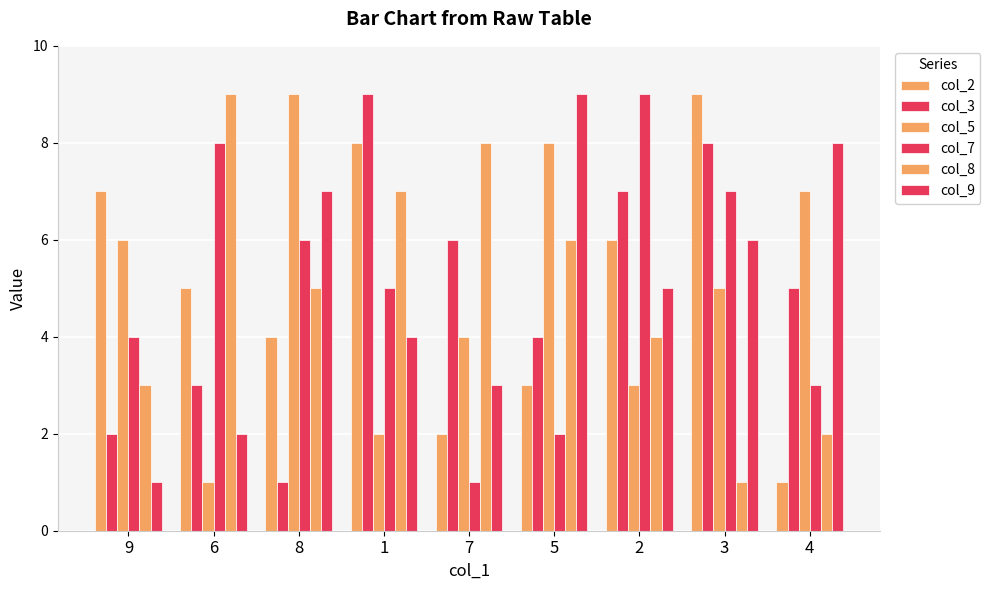

At how many categories does at least one series exceed 7?

8